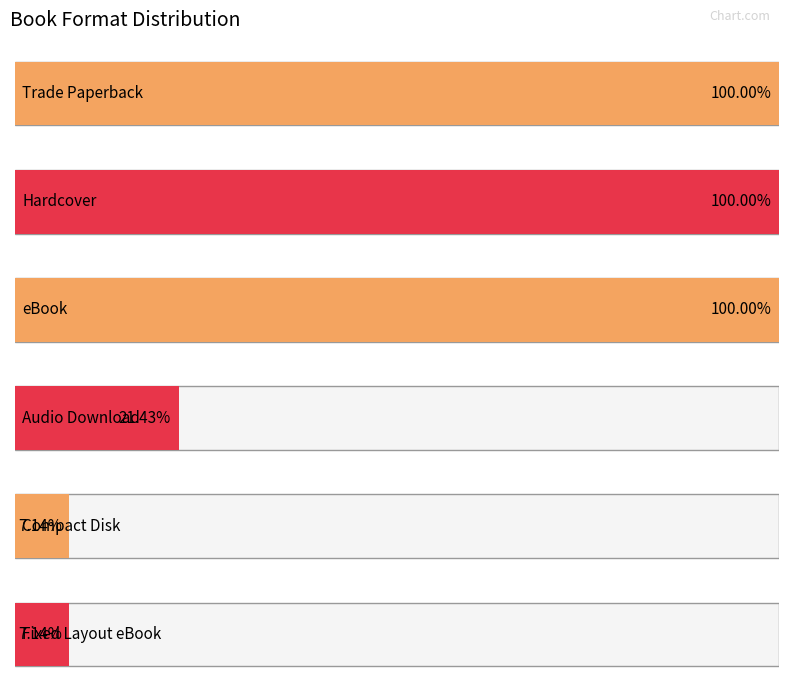

Rank the categories by value from lowest to highest.

Compact Disk, Fixed Layout eBook, Audio Download, Hardcover, eBook, Trade Paperback